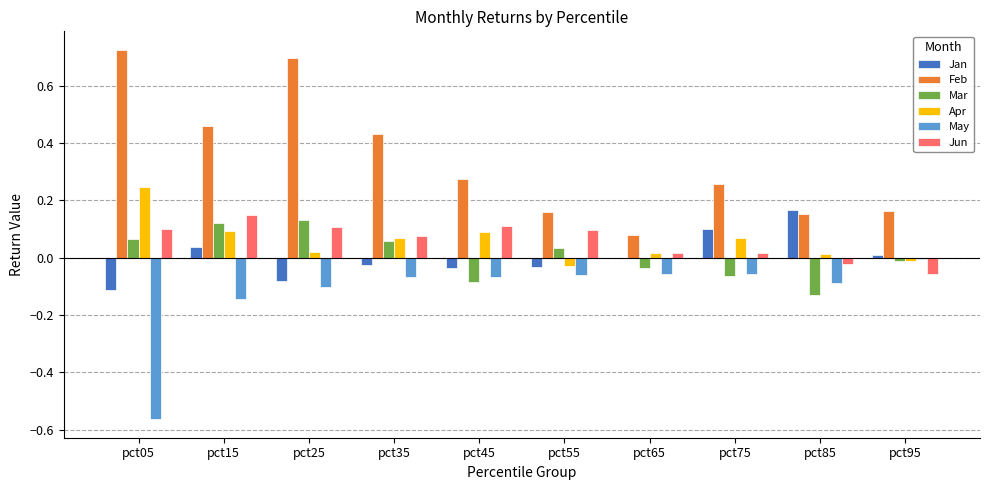

True or false: Feb has a value of 0.2 at pct45.

False